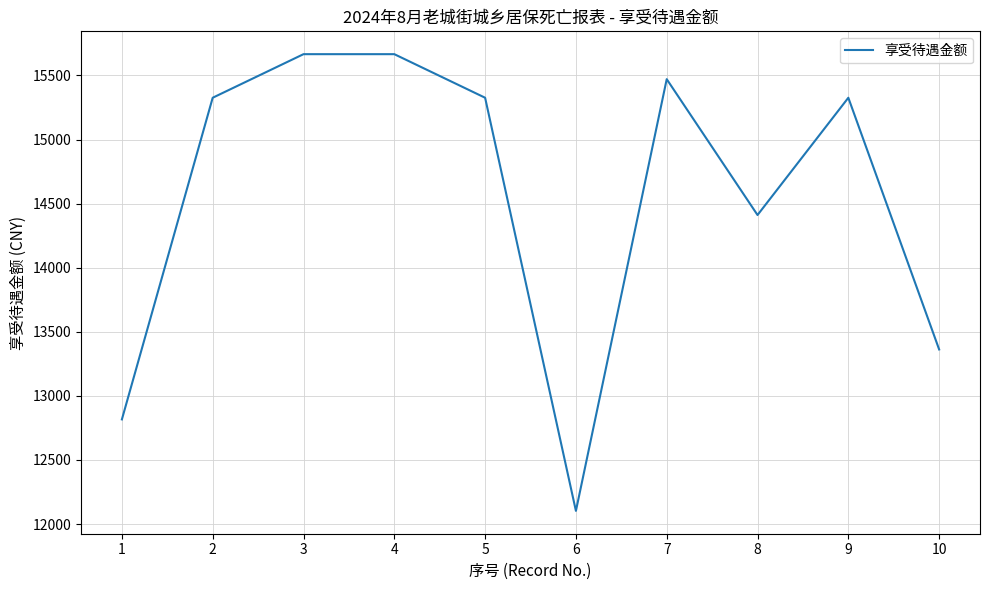

What is the minimum value shown in the chart?

12102.5